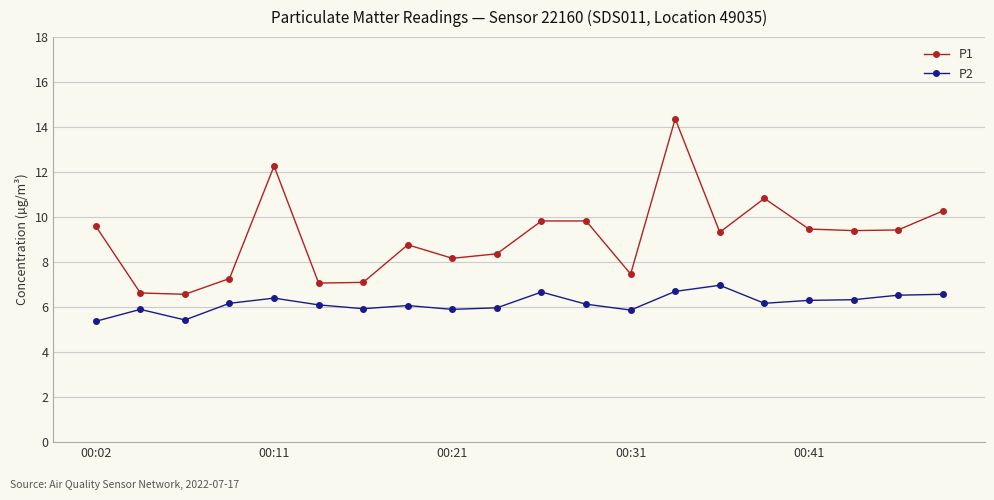

Which series has the largest total across all categories?

P1